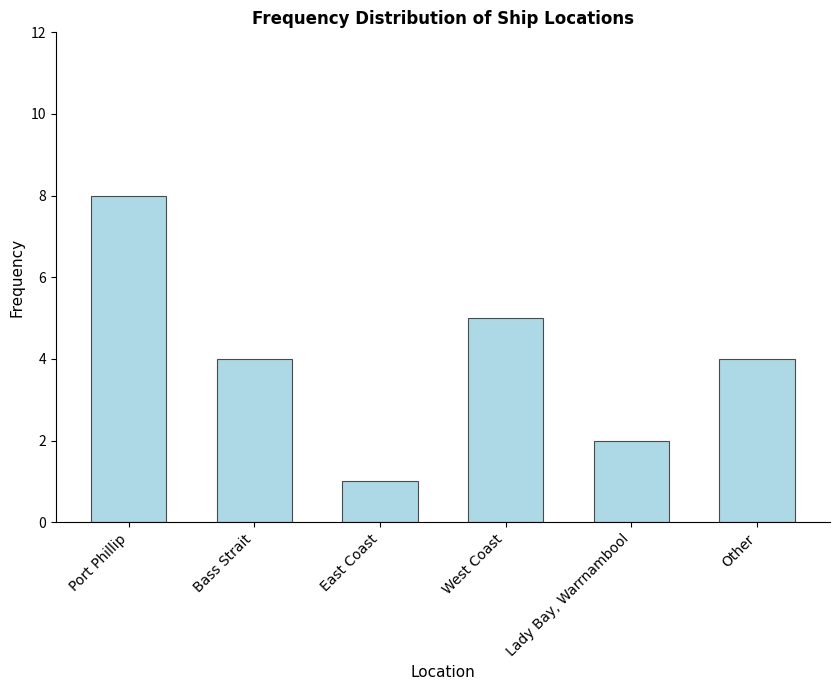

What position from the right is Lady Bay, Warrnambool?

2